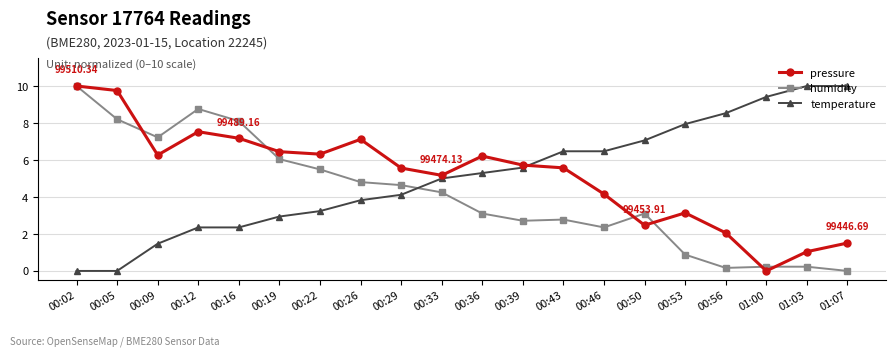

Between 00:36 and 01:03, which series saw the biggest shift?

pressure